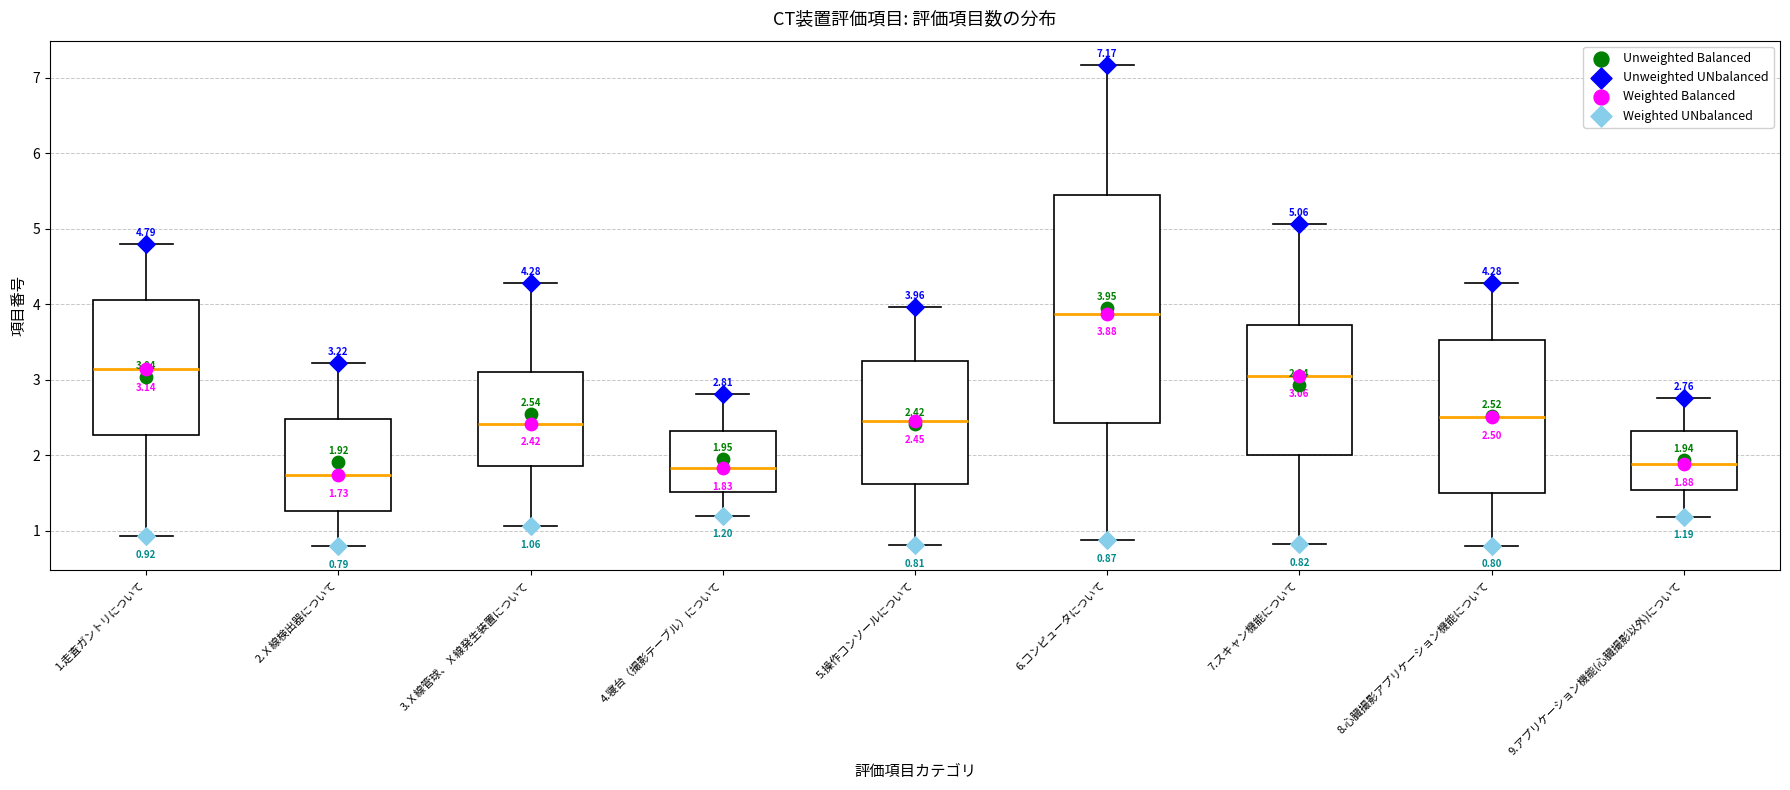

Comparing the boxes themselves (not the whiskers), which one is the tallest?

6.コンピュータについて